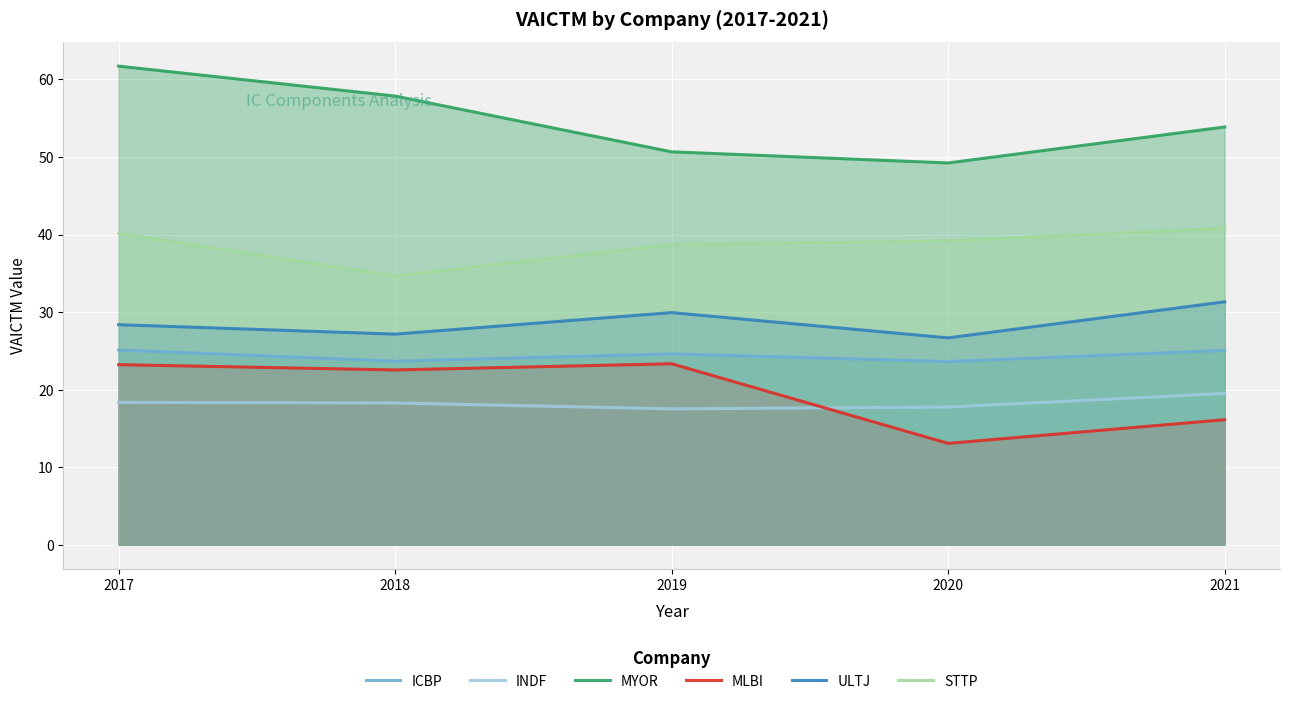

Reading left to right, list all the values displayed in this chart.

ICBP: 25.1	23.7	24.6	23.6	25.1
INDF: 18.4	18.3	17.5	17.7	19.5
MYOR: 61.7	57.9	50.7	49.2	53.9
MLBI: 23.2	22.5	23.3	13.1	16.1
ULTJ: 28.4	27.2	29.9	26.7	31.3
STTP: 40.1	34.7	38.7	39.2	40.8